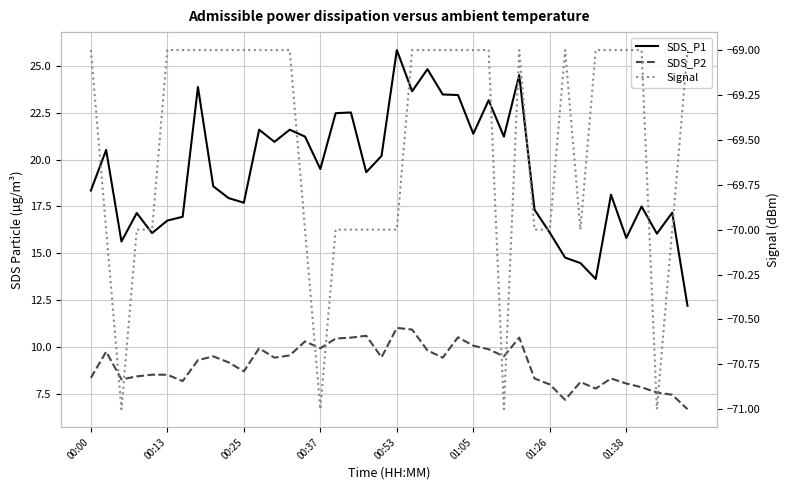

How many series are shown in this chart?

3